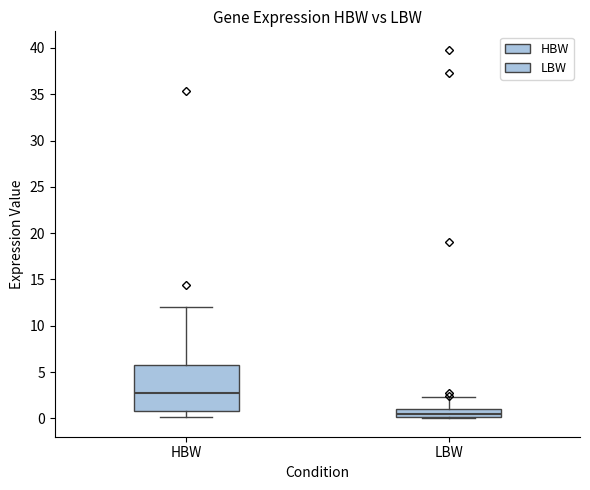

Reading left to right, read every box against the y-axis: the position of its median line, the range the box covers, and the ends of its whiskers. The values are not printed on the chart, so give them approximately, as read against the axis.

HBW: median 2.5, box 1.0 to 6.0, whiskers 0.0 to 12.0
LBW: median 0.5, box 0.0 to 1.0, whiskers 0.0 to 2.5